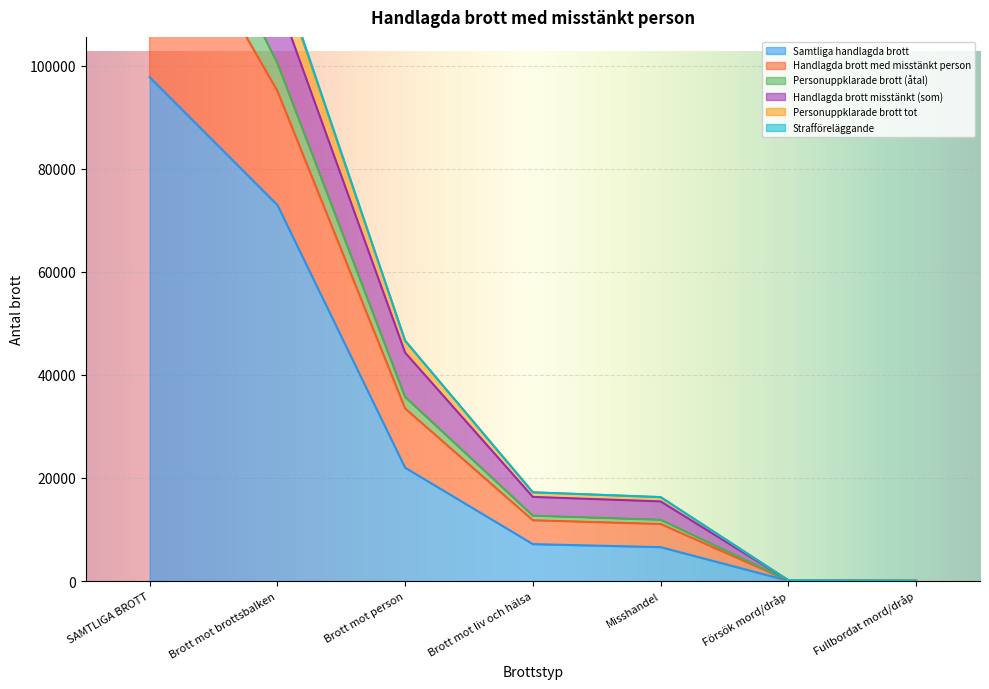

Where is Samtliga handlagda brott nearest to the value 48883?

Brott mot brottsbalken